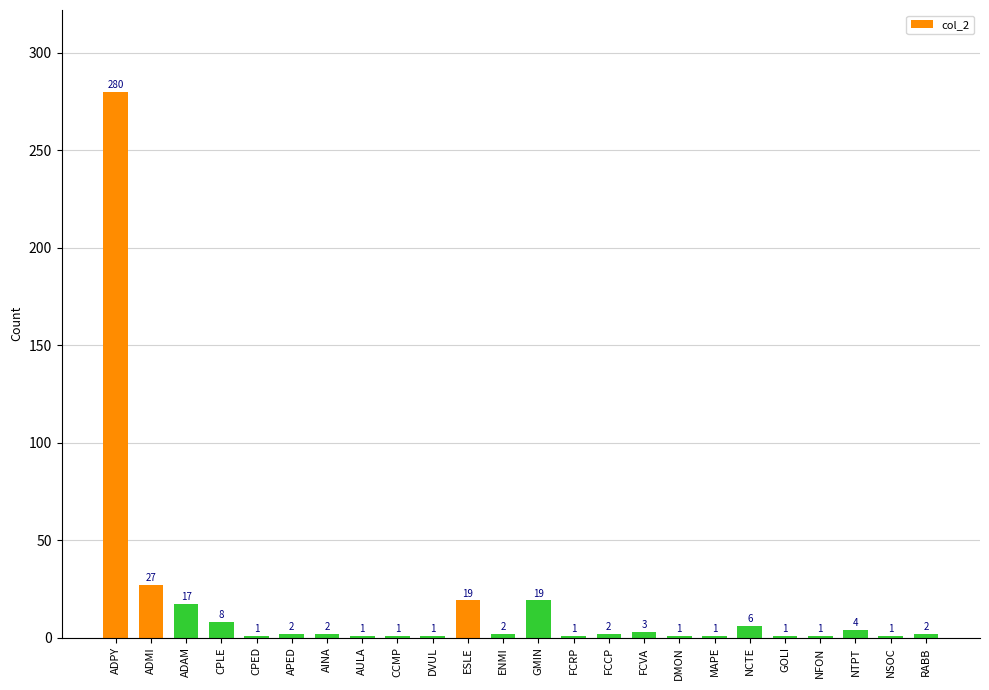

Reading right to left, list all the values displayed in this chart.

2	1	4	1	1	6	1	1	3	2	1	19	2	19	1	1	1	2	2	1	8	17	27	280